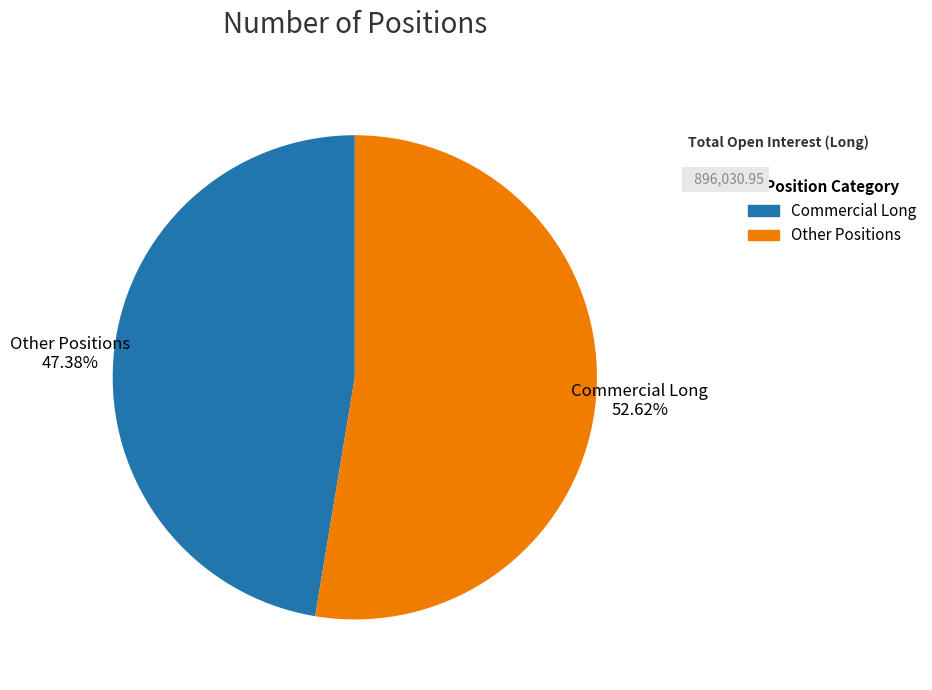

Is Commercial Long the majority of the pie?

No